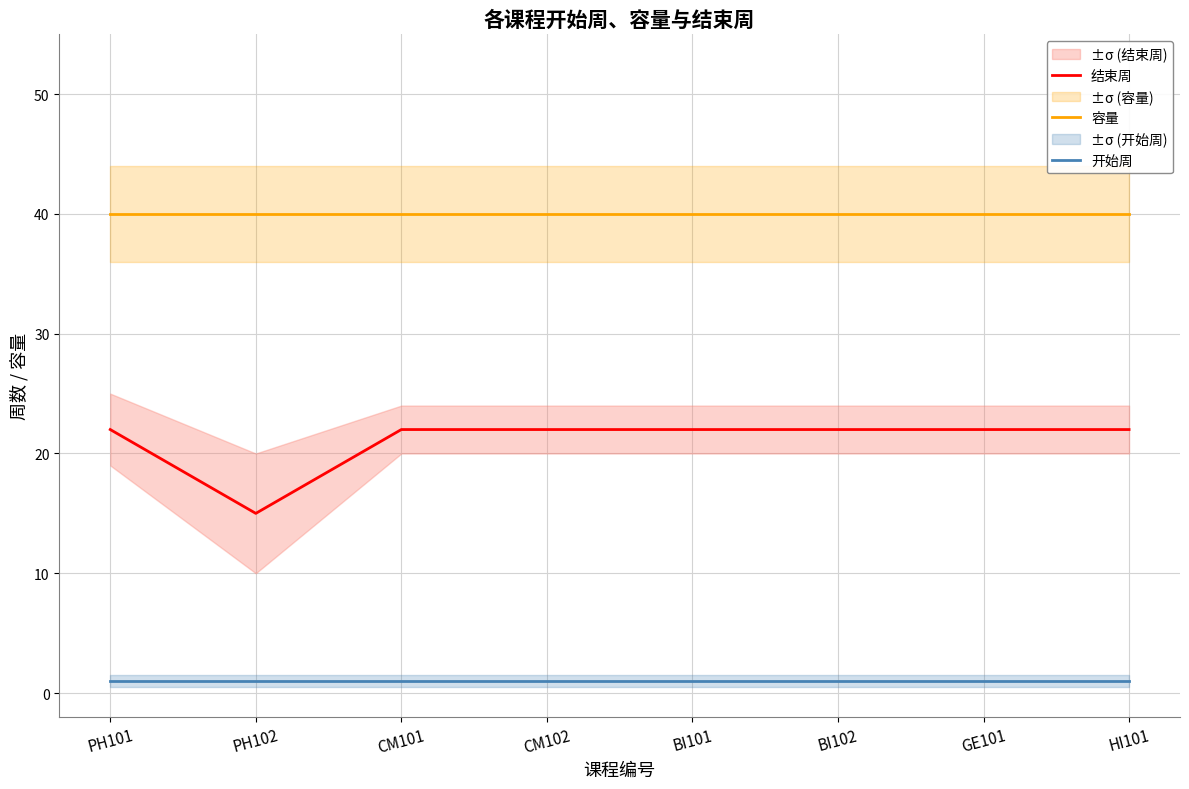

Reading left to right, what are all the values shown in this chart?

结束周: 22	15	22	22	22	22	22	22
容量: 40	40	40	40	40	40	40	40
开始周: 1	1	1	1	1	1	1	1